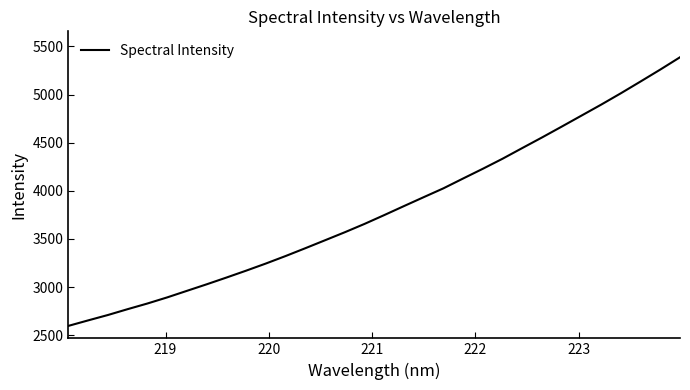

What is the greatest value displayed?

5387.6